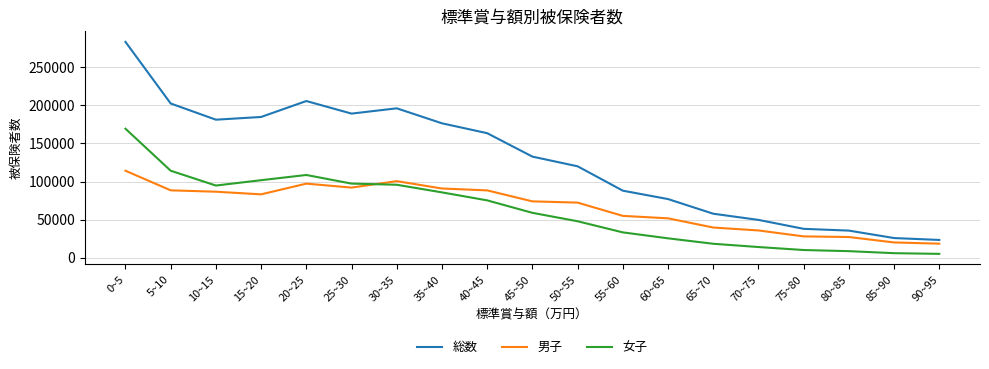

Is the value of 女子 at 25~30 greater than the value of 男子 at 65~70?

Yes